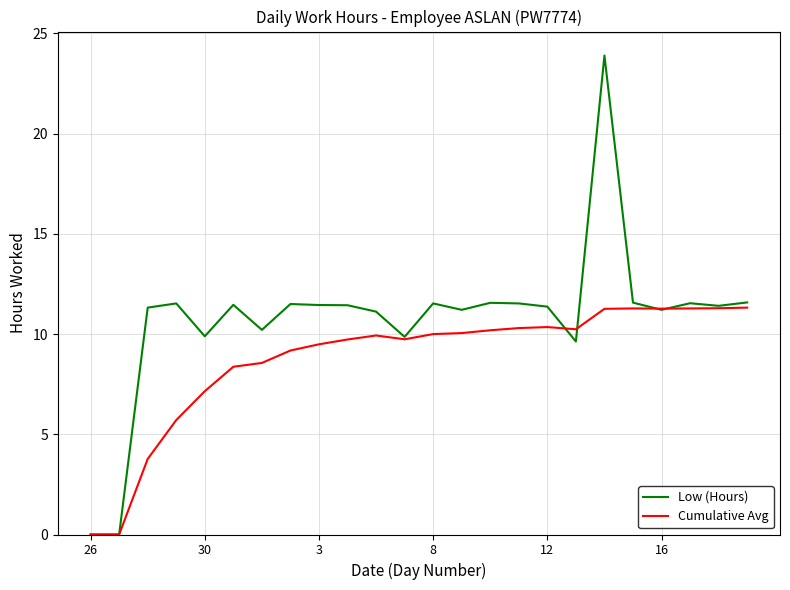

Which series has the largest range (max minus min)?

Low (Hours)